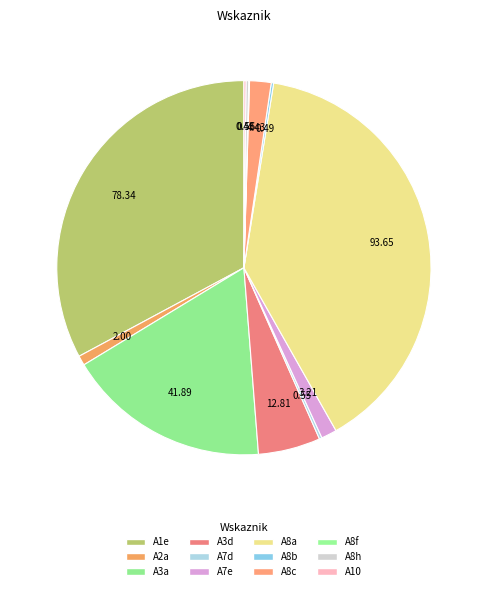

Does any single category account for the majority?

No